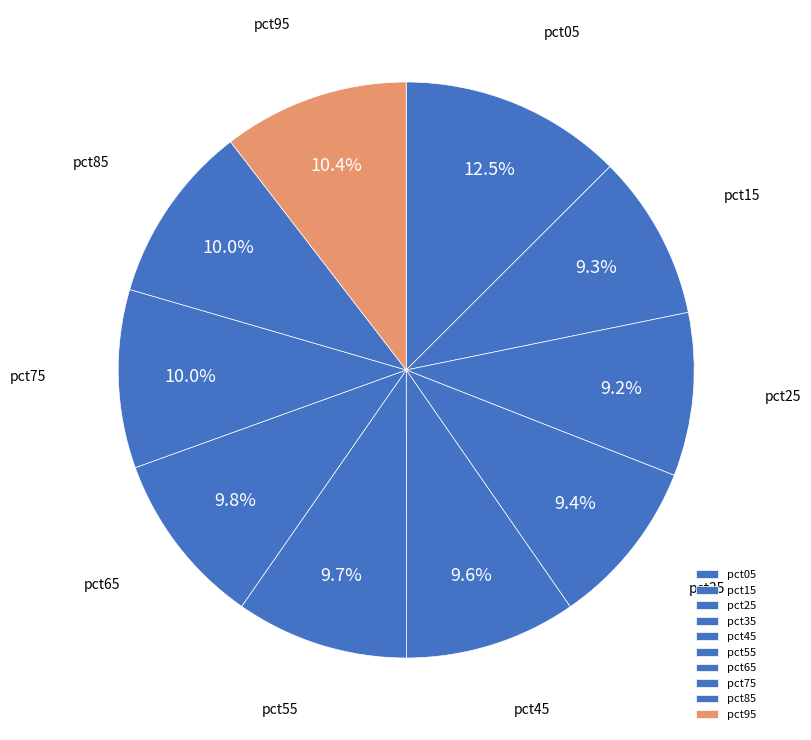

How many segments does this pie chart have?

10